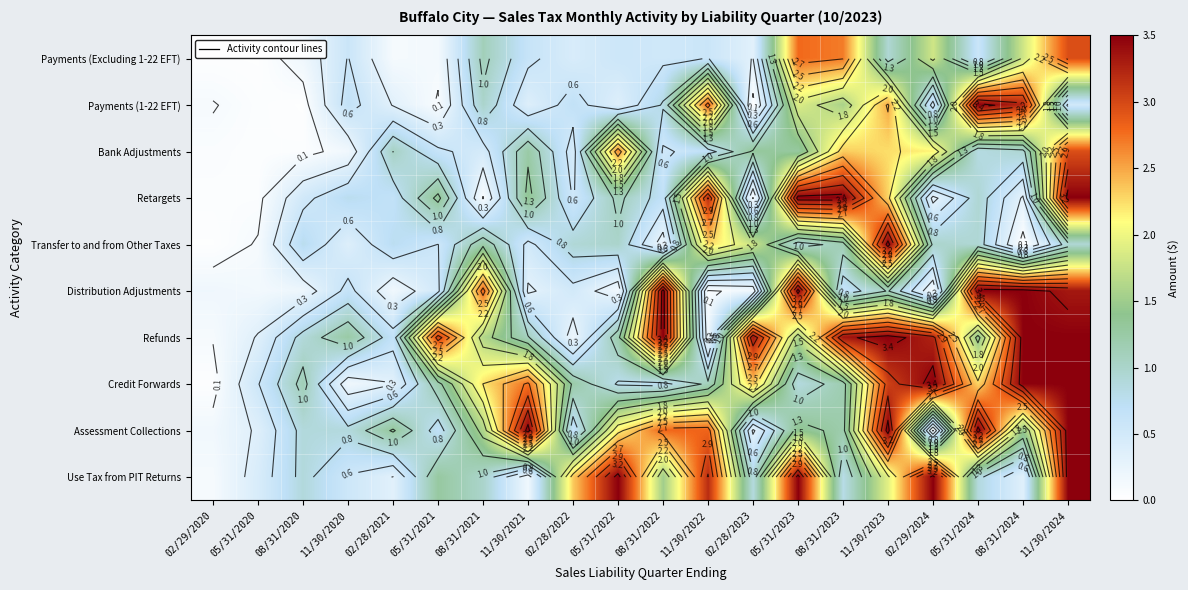

At 08/31/2022, list the series in order from smallest to largest.

Transfer to and from Other Taxes, Payments (Excluding 1-22 EFT), Bank Adjustments, Retargets, Credit Forwards, Payments (1-22 EFT), Use Tax from PIT Returns, Assessment Collections, Distribution Adjustments, Refunds